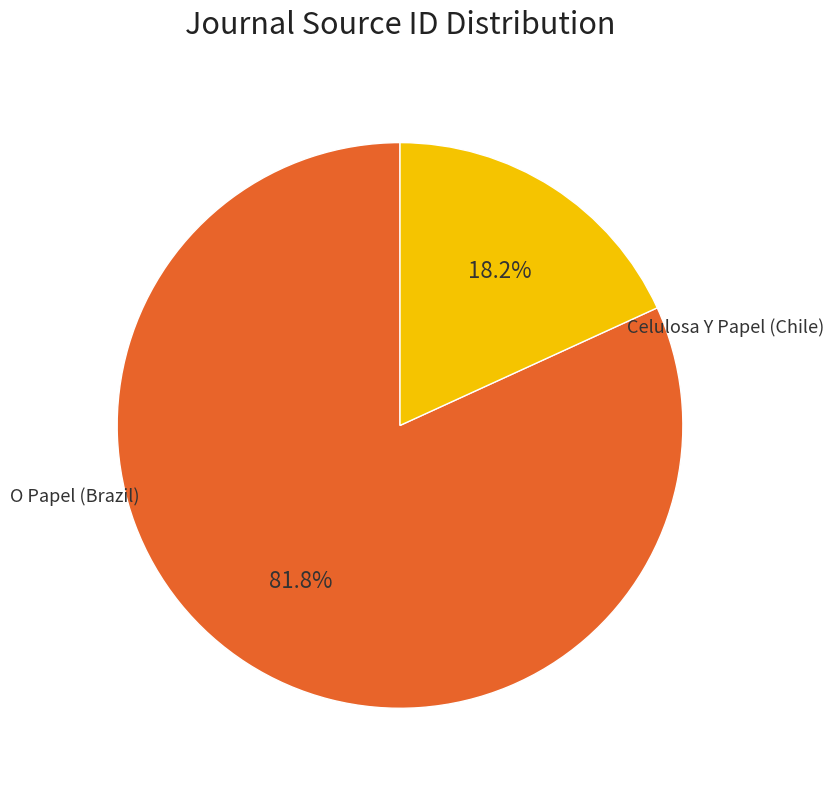

Does any single category account for the majority?

Yes